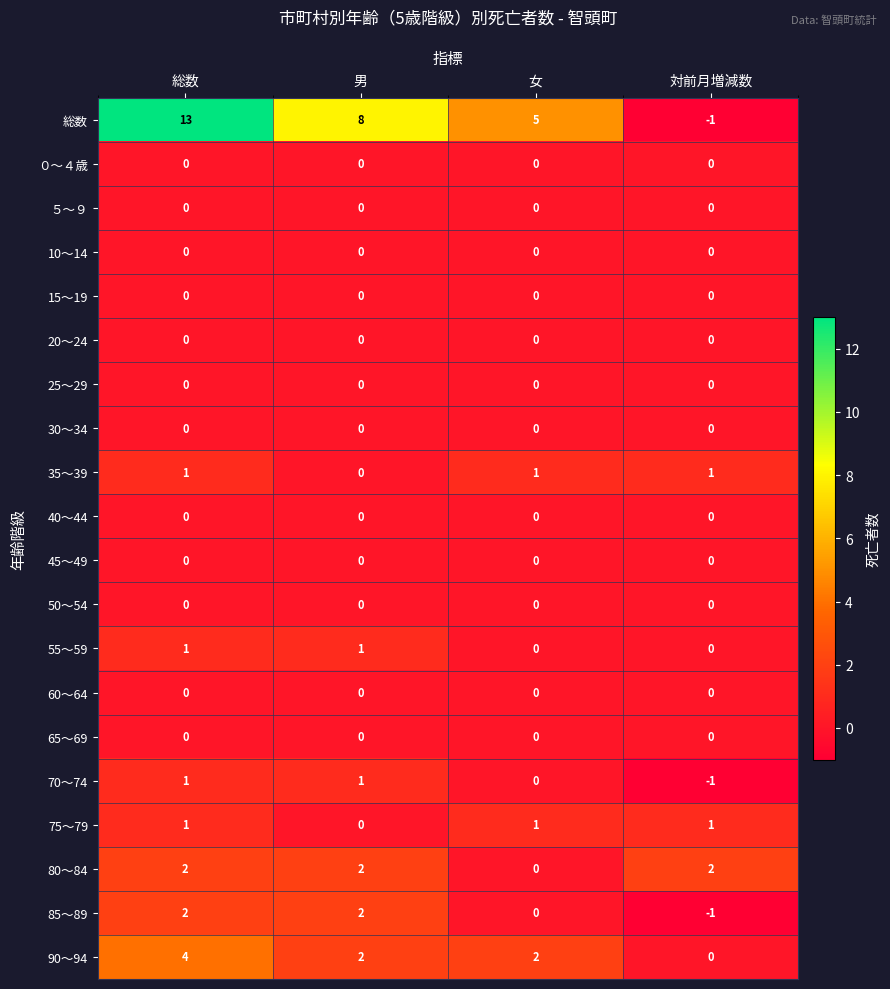

At how many categories does at least one series exceed 0?

4